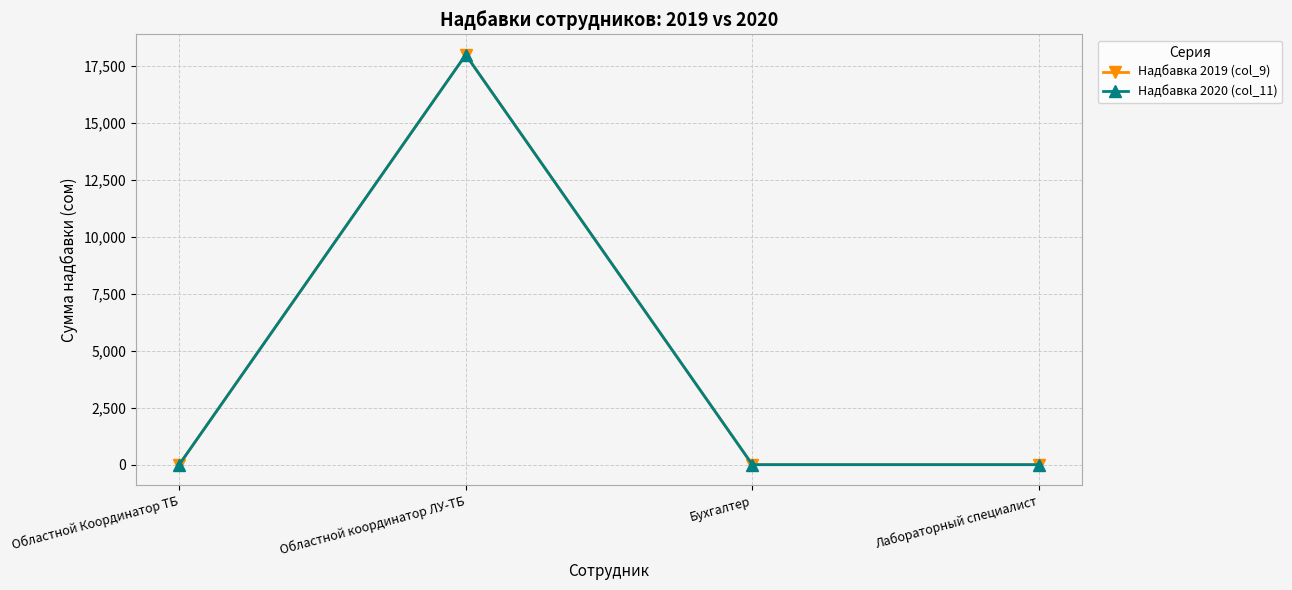

Does the chart have visible grid lines?

Yes